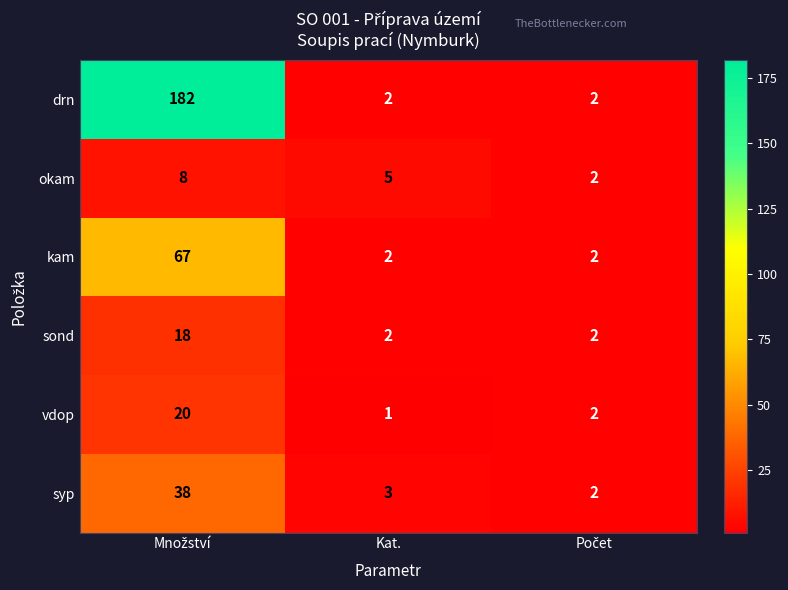

What is the difference between the highest and lowest values at Kat.?

4